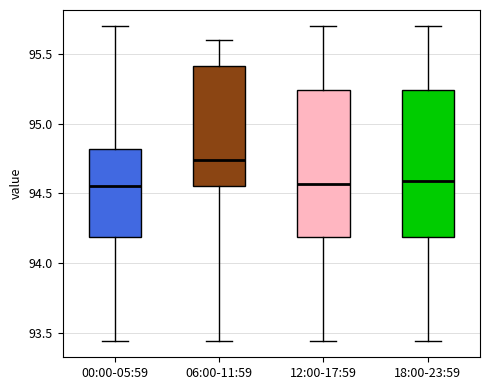

Reading left to right, read every box against the y-axis: the position of its median line, the range the box covers, and the ends of its whiskers. The values are not printed on the chart, so give them approximately, as read against the axis.

00:00-05:59: median 94.55, box 94.20 to 94.80, whiskers 93.45 to 95.70
06:00-11:59: median 94.75, box 94.55 to 95.40, whiskers 93.45 to 95.60
12:00-17:59: median 94.55, box 94.20 to 95.25, whiskers 93.45 to 95.70
18:00-23:59: median 94.60, box 94.20 to 95.25, whiskers 93.45 to 95.70